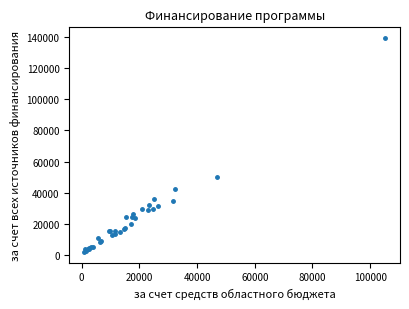

What Y value in the scatter plot is closest to 70714?

50307.6